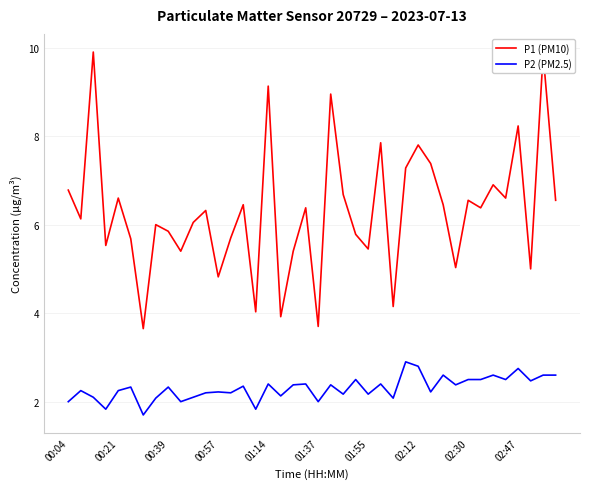

What is the average value of the P2 (PM2.5) series?

2.3